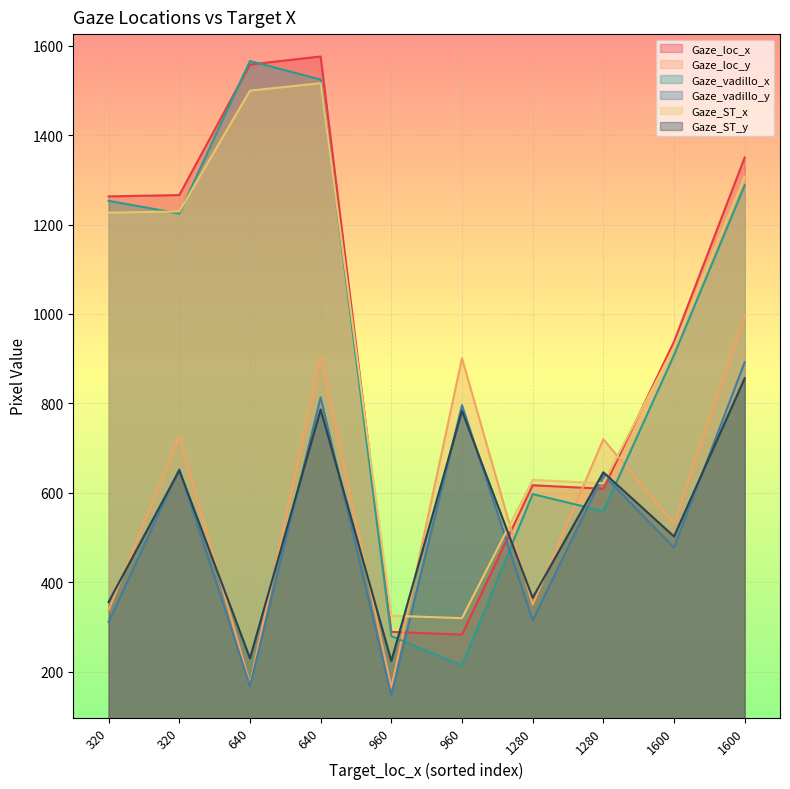

What is the difference between the Gaze_loc_x values at 1600 and 640?

208.0